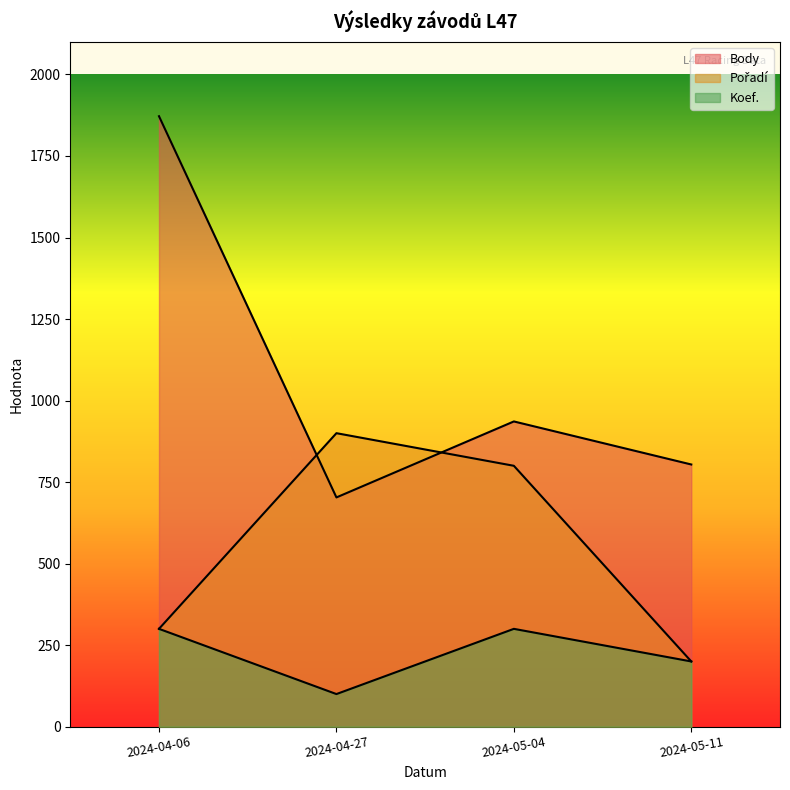

What is the sum of the Pořadí values at 2024-04-27 and 2024-05-04?

1700